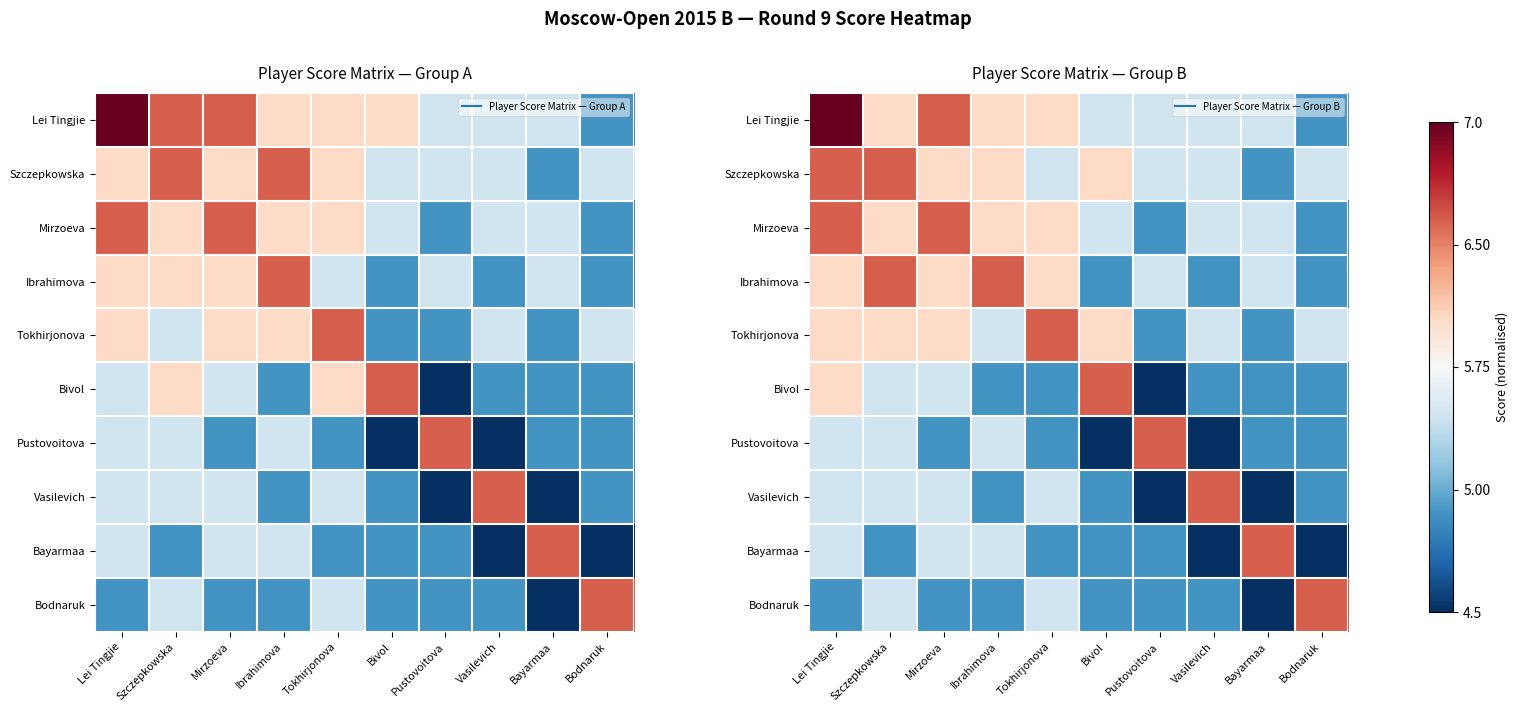

The Ibrahimova series shows -0.9 at Vasilevich. True or false?

False